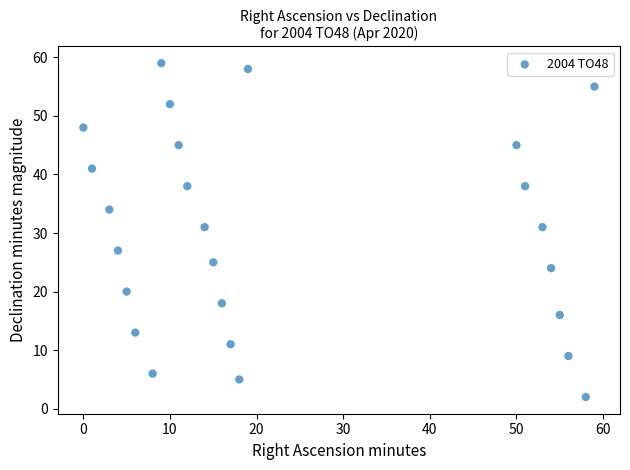

What is the range of Y values (max minus min)?

57